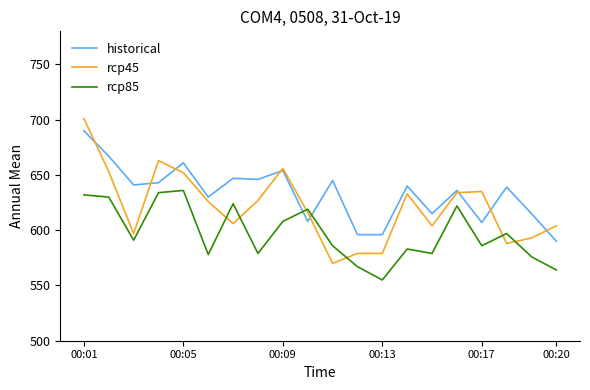

What is the lowest value of the rcp85 series?

555